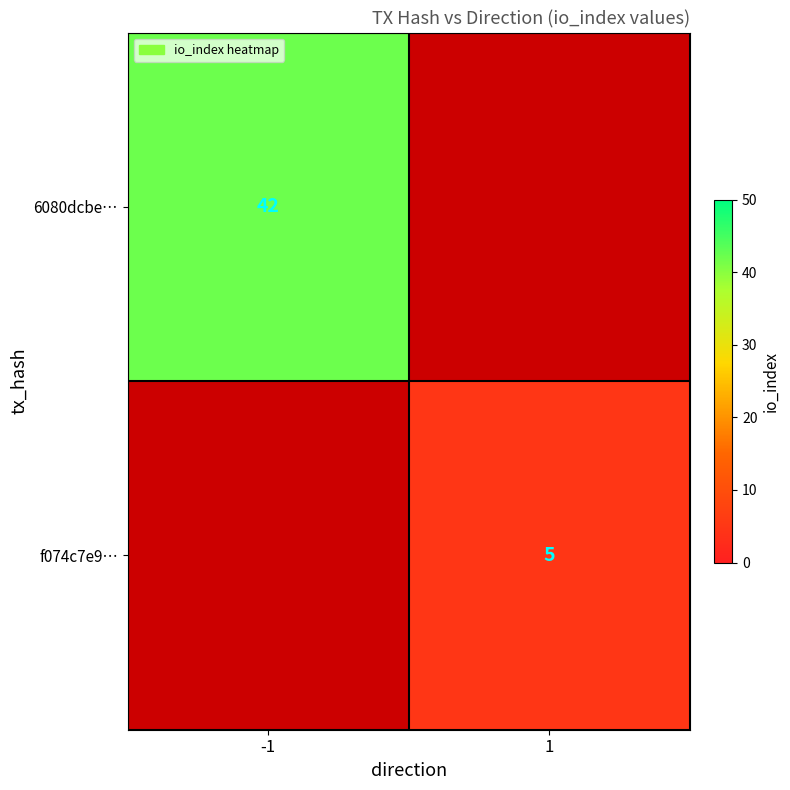

The value of f074c7e9… at 1 is 1. True or false?

False